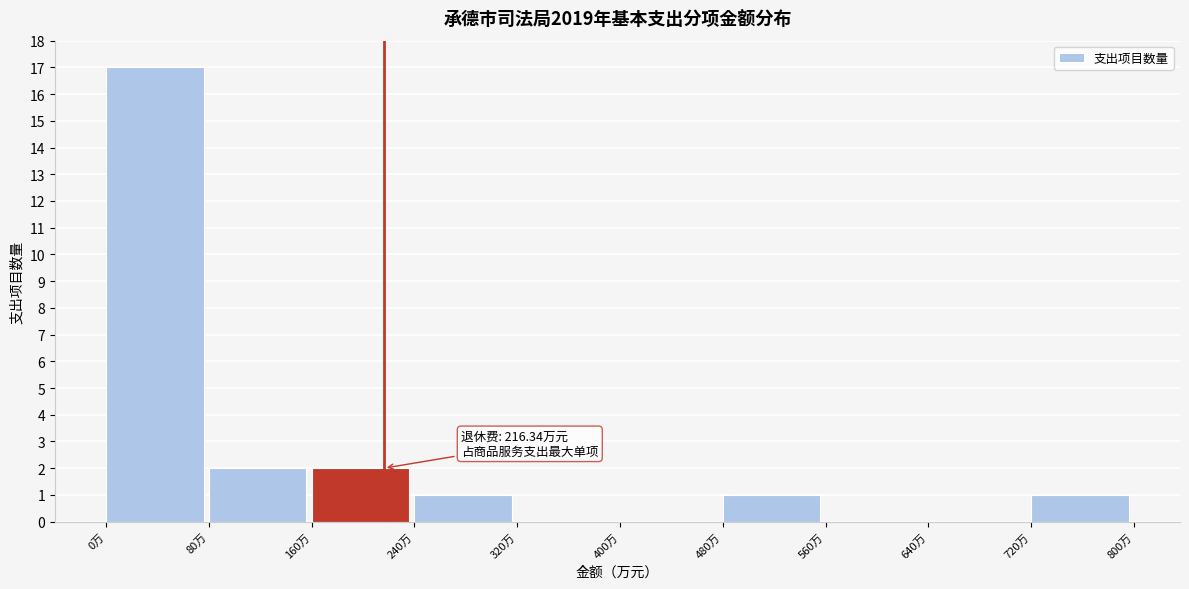

Which range on the x-axis has the tallest bar?

0 to 80